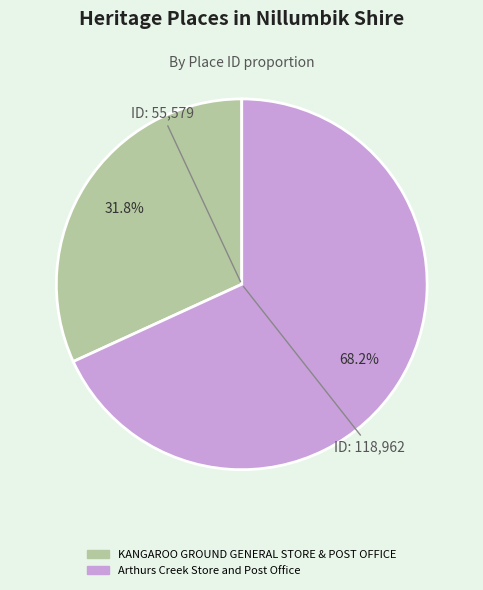

To the nearest percent, what percentage of the pie is KANGAROO GROUND GENERAL STORE & POST OFFICE?

32%